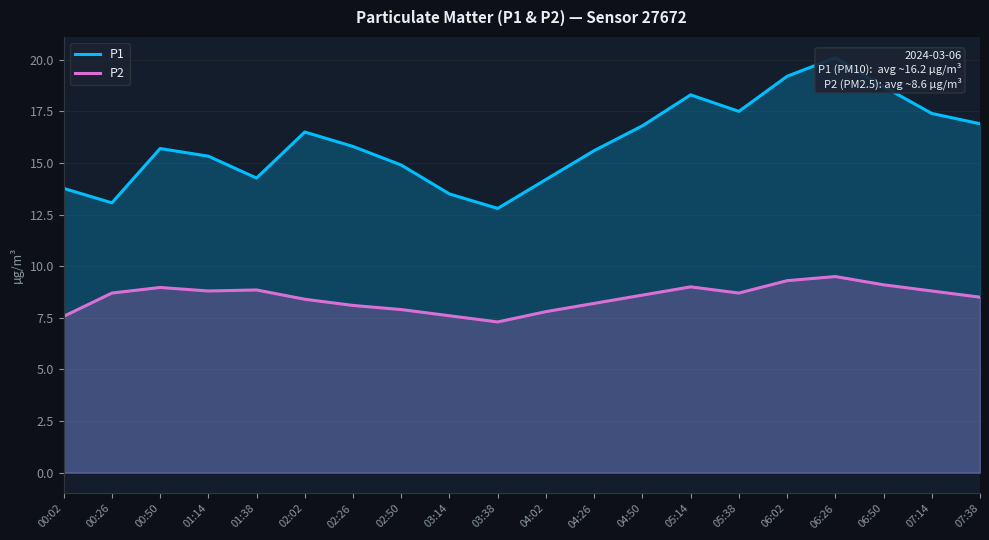

Which has a higher value, 06:50 or 01:38?

06:50